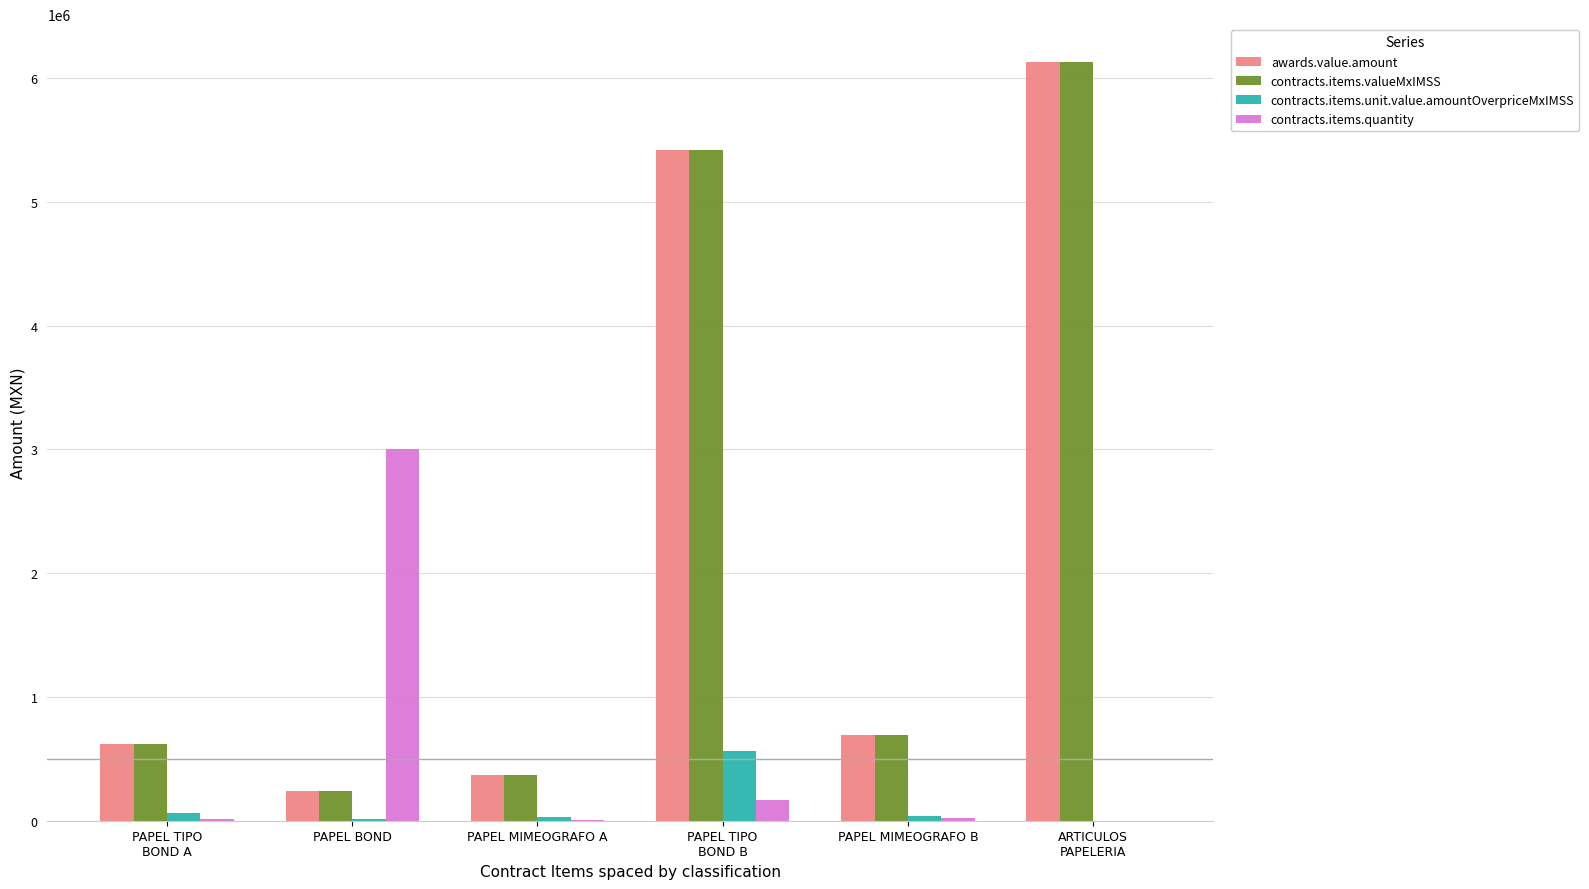

Is it true that contracts.items.unit.value.amountOverpriceMxIMSS equals 14754.2 at PAPEL BOND?

True